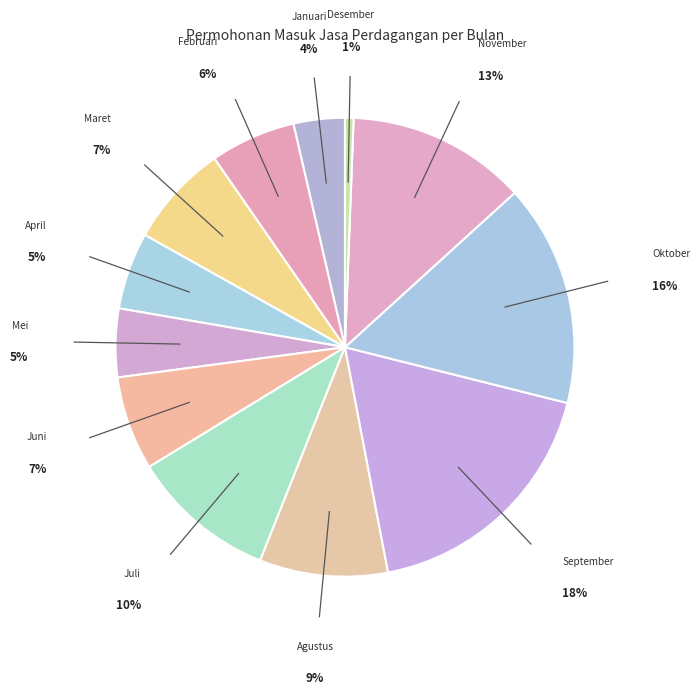

Is there a majority slice in this chart?

No